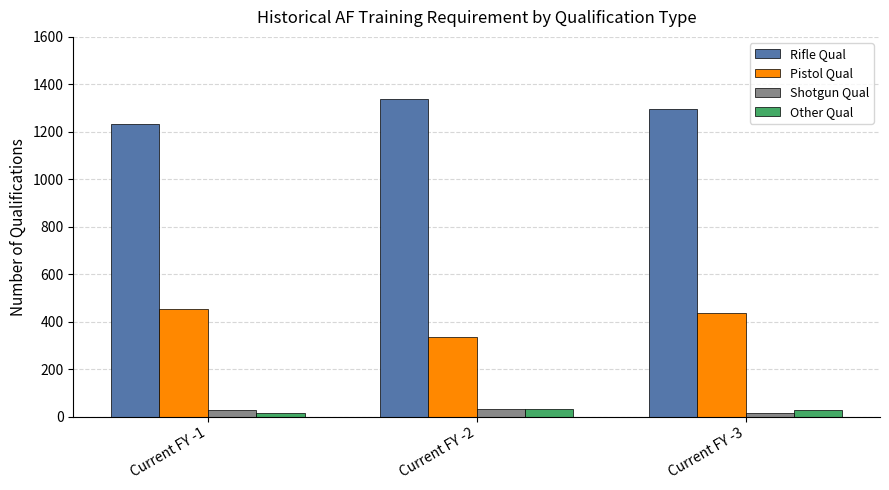

True or false: Pistol Qual has a value of 335 at Current FY -2.

True